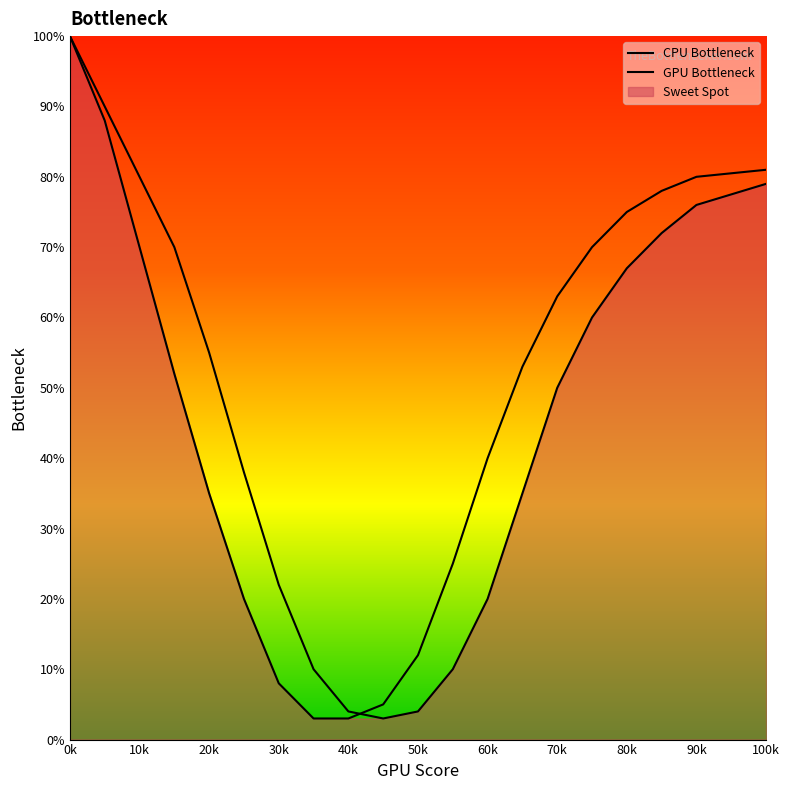

Is the value of GPU Bottleneck at 20k greater than the value of CPU Bottleneck at 15?

Yes